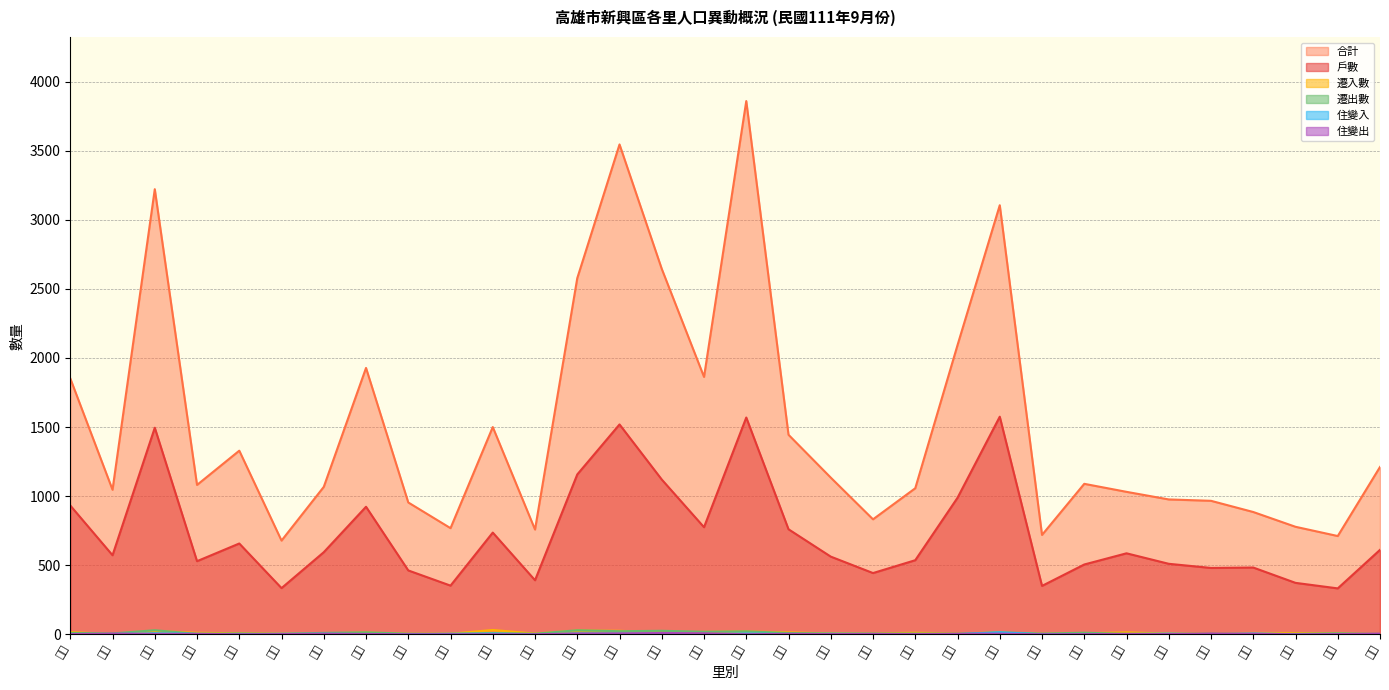

How many interior local valleys does the 遷出數 series have?

10